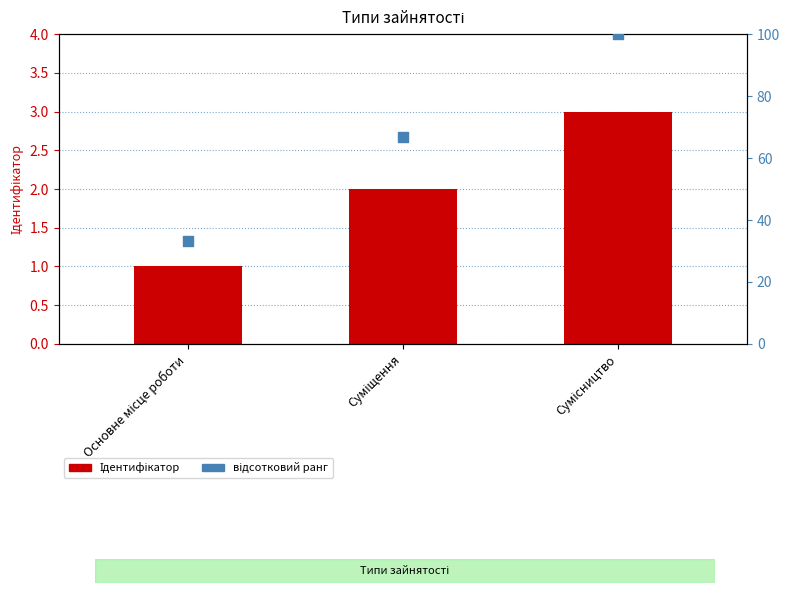

Is the value of відсотковий ранг at Основне місце роботи greater than the value of Ідентифікатор at Суміщення?

Yes